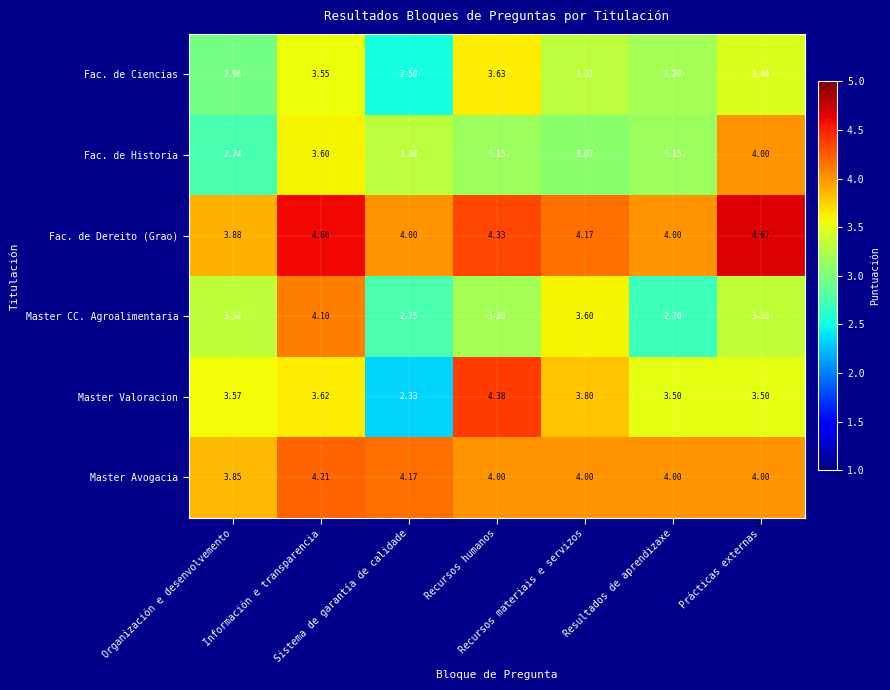

List the series in order of their peak value, lowest first.

Fac. de Ciencias, Fac. de Historia, Master CC. Agroalimentaria, Master Avogacia, Master Valoracion, Fac. de Dereito (Grao)